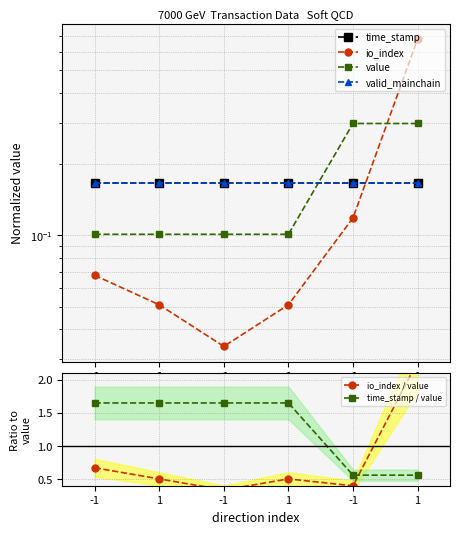

Is it true that time_stamp equals 0.2 at 1?

True